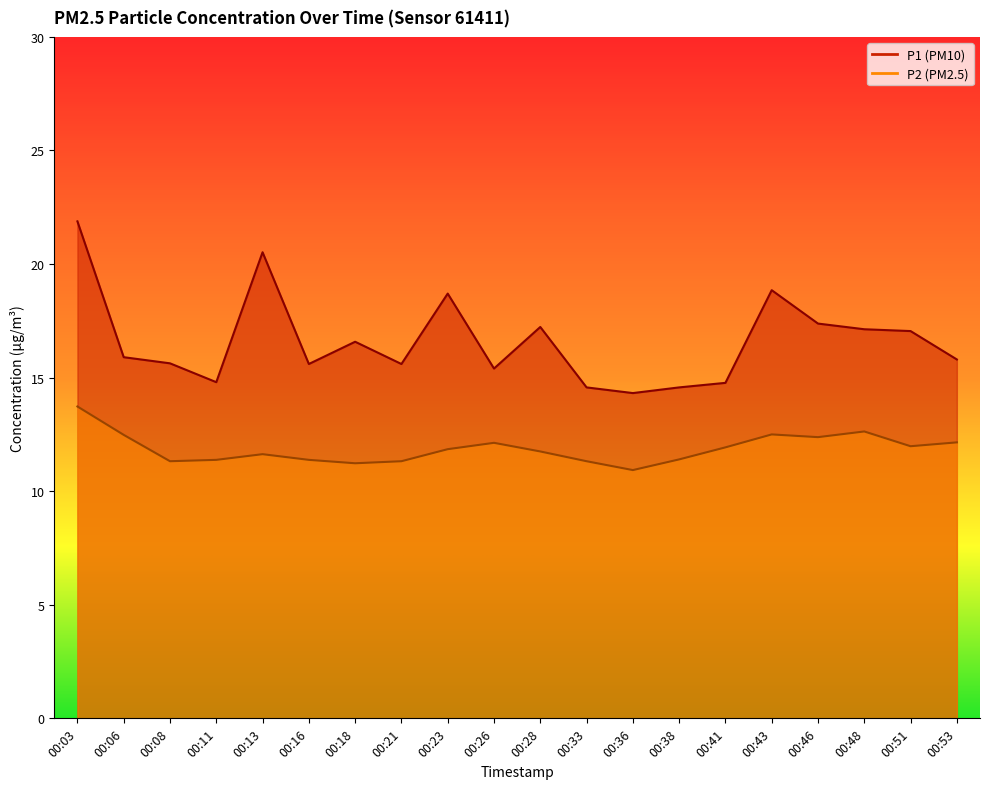

At how many categories does at least one series exceed 19?

2